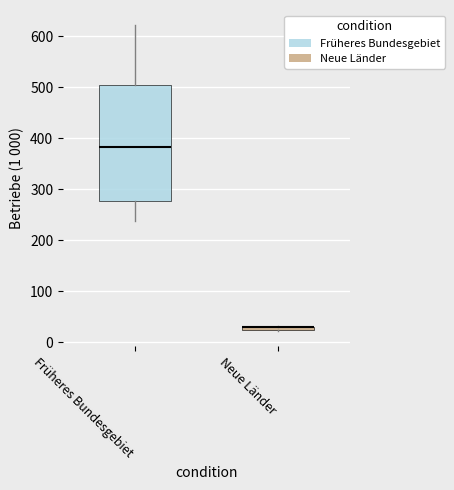

Where is the lower edge of the box for Neue Länder on the y-axis? The values are not printed on the chart, so give them approximately, as read against the axis.

20